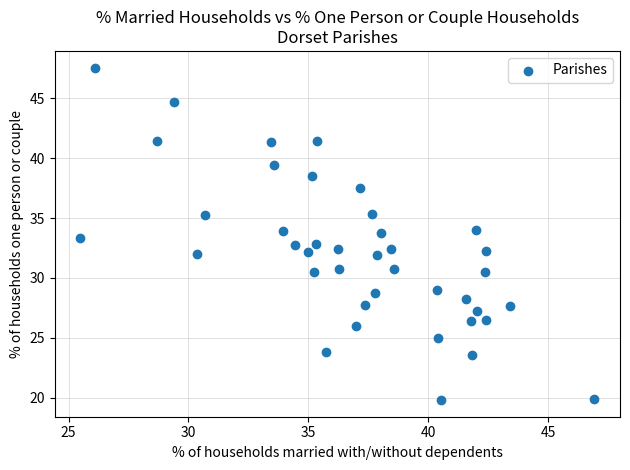

What is the range of Y values (max minus min)?

27.7